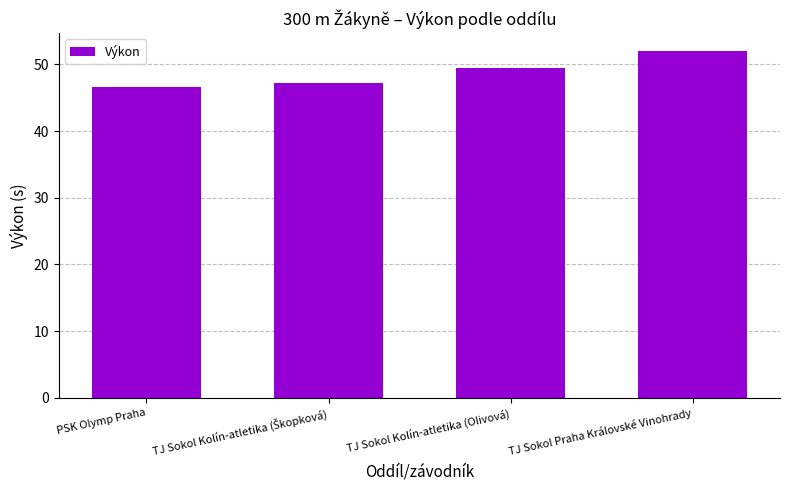

Which category has the highest value across all series?

TJ Sokol Praha Královské Vinohrady